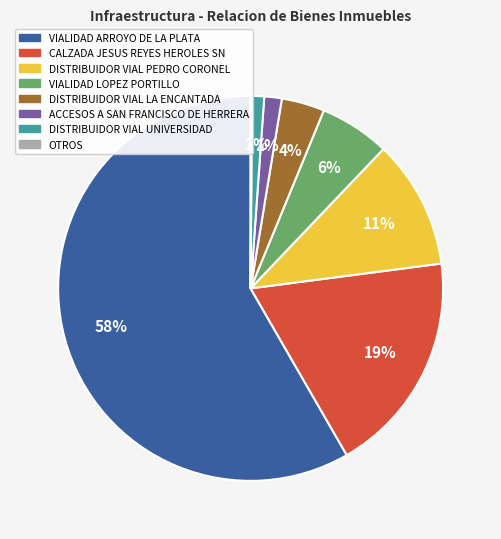

What percentage is the VIALIDAD LOPEZ PORTILLO slice, to the nearest percent?

6%